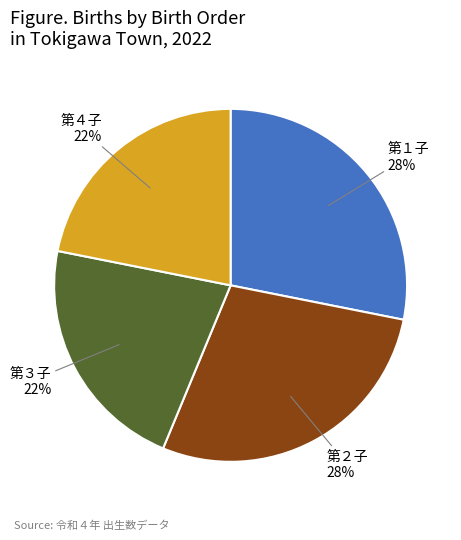

How many segments does this pie chart have?

4